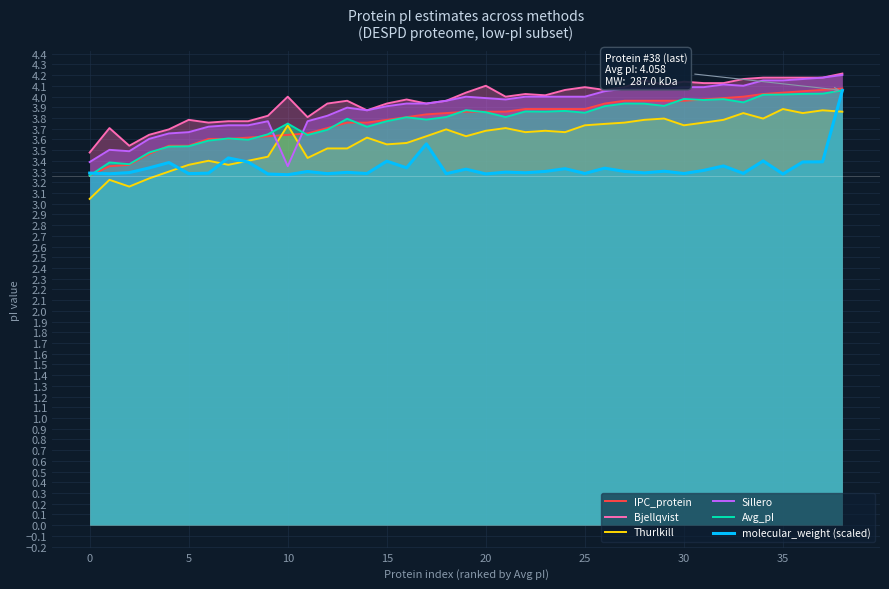

At which label is Thurlkill closest to 3?

0